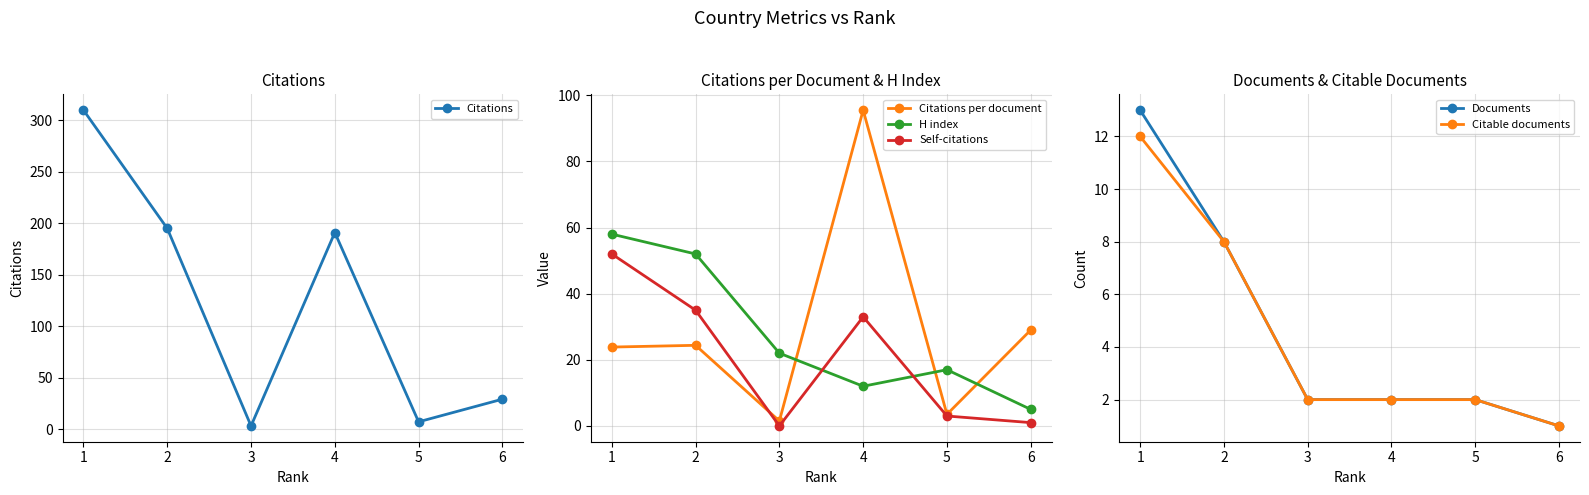

At how many categories does at least one series exceed 196?

1